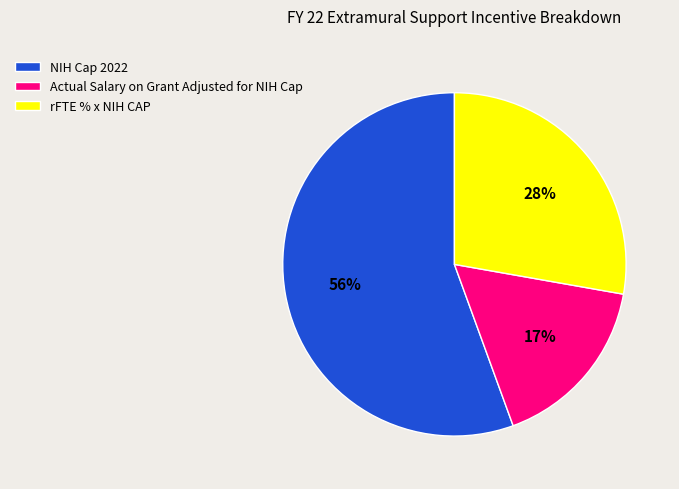

Is rFTE % x NIH CAP the majority of the pie?

No